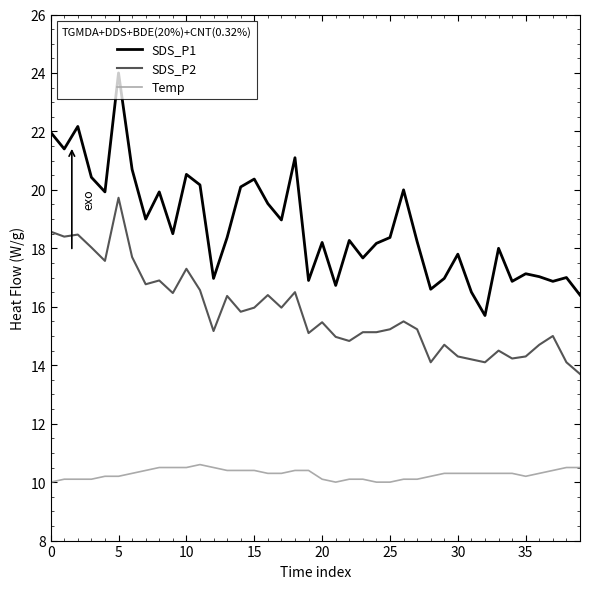

True or false: SDS_P1 and SDS_P2 intersect in this chart.

False